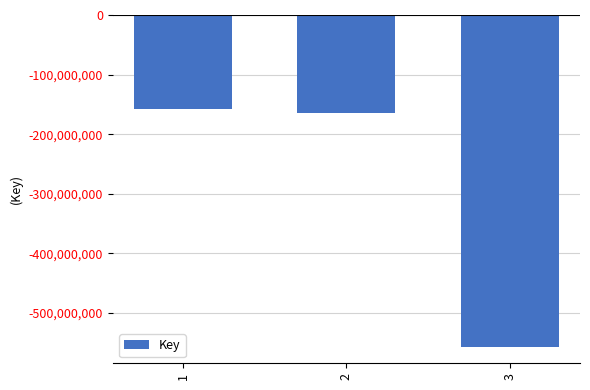

Reading left to right, extract all data points from this chart.

1=-157768911	2=-164260520	3=-556504120